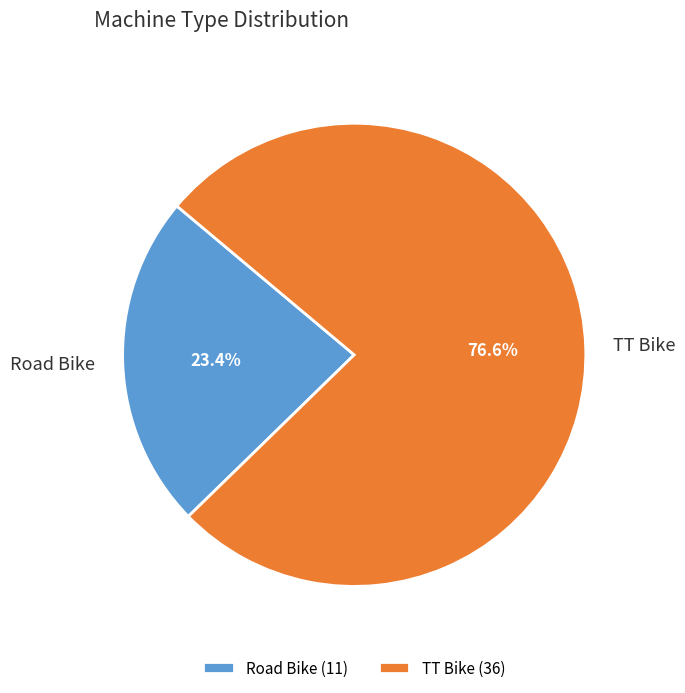

What is the smallest slice in the pie chart?

Road Bike